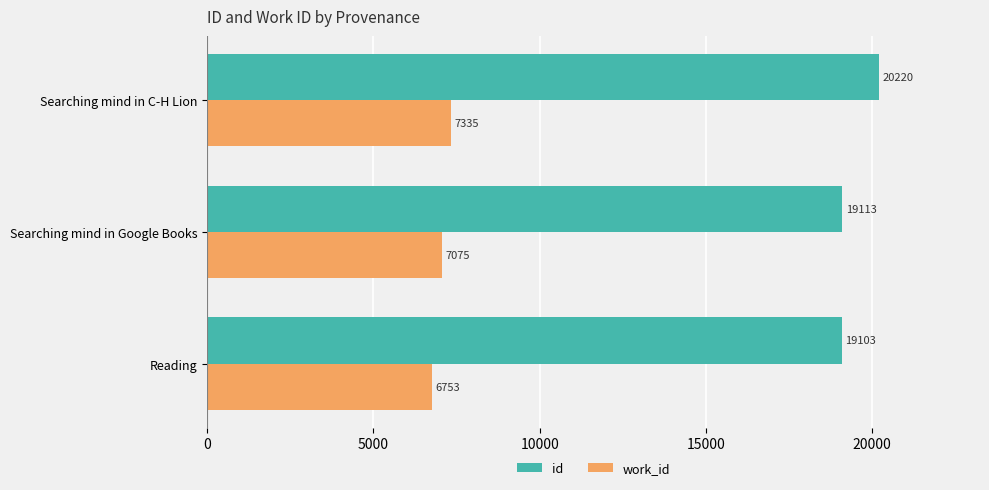

The value of work_id at Reading is 3198. True or false?

False